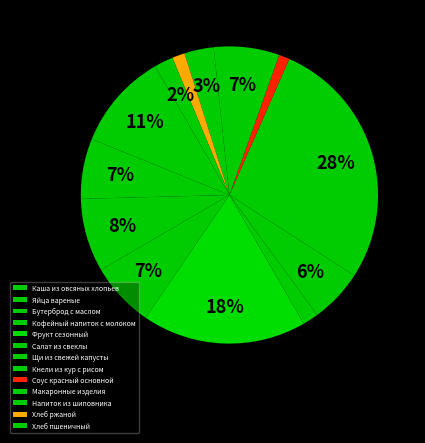

Count the number of slices in the pie.

13